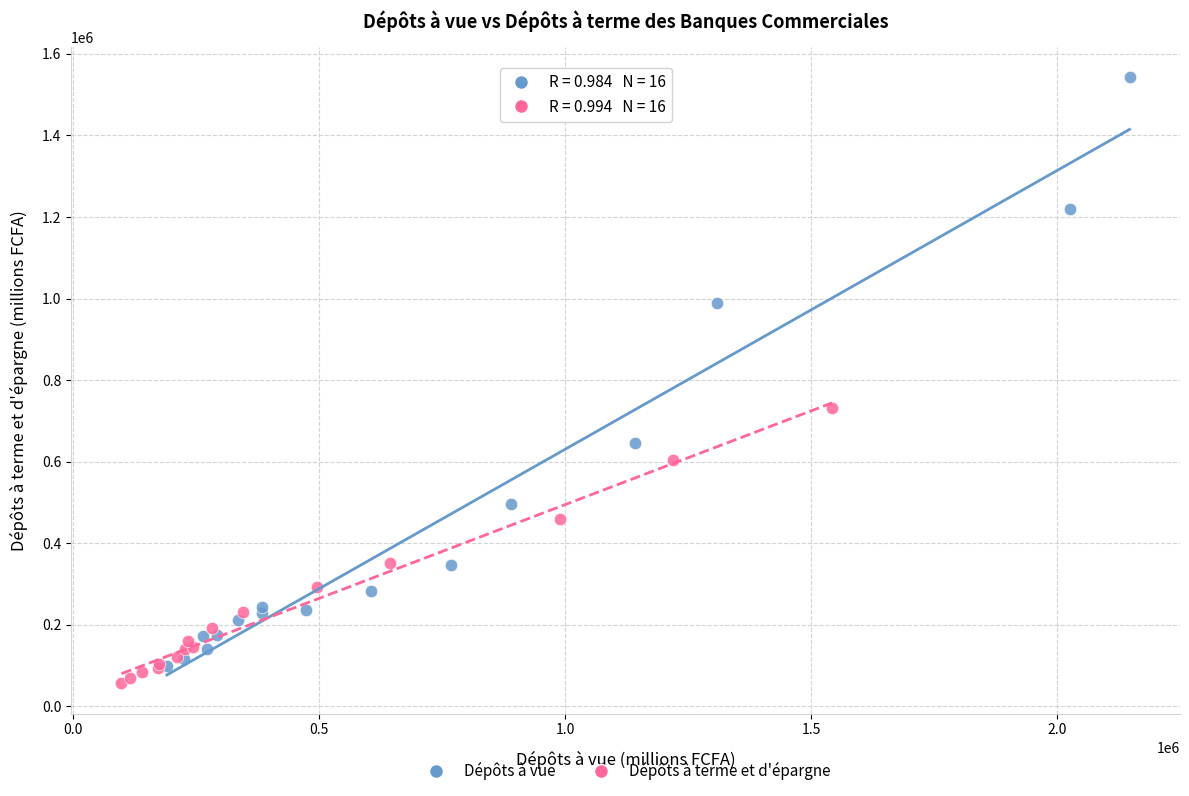

Which series has the widest spread of Y values?

Dépôts à vue